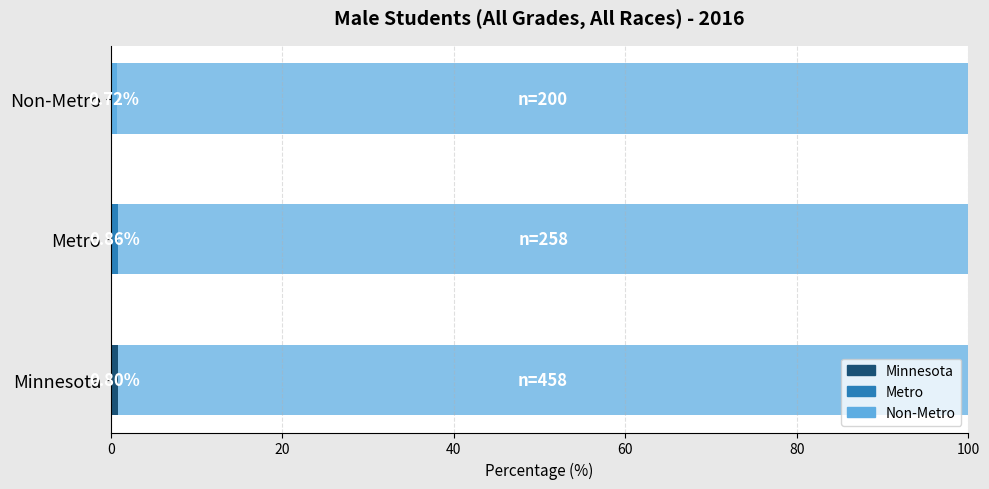

What is the average value?

305